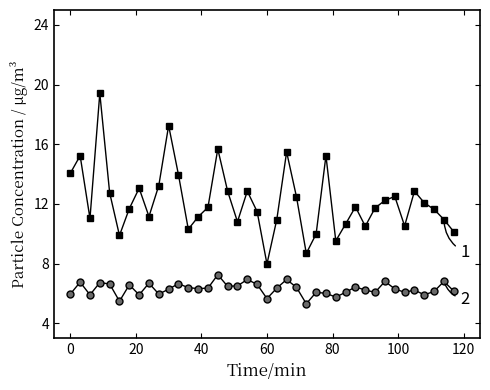

What is the smallest value displayed?

5.3